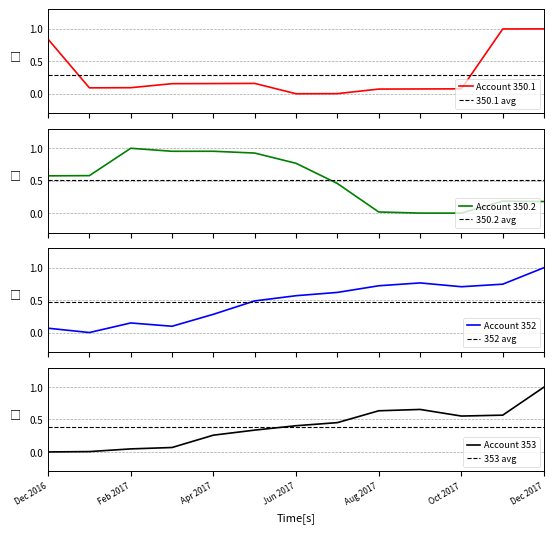

What is the label of the 7th point from the left?

Jun 2017